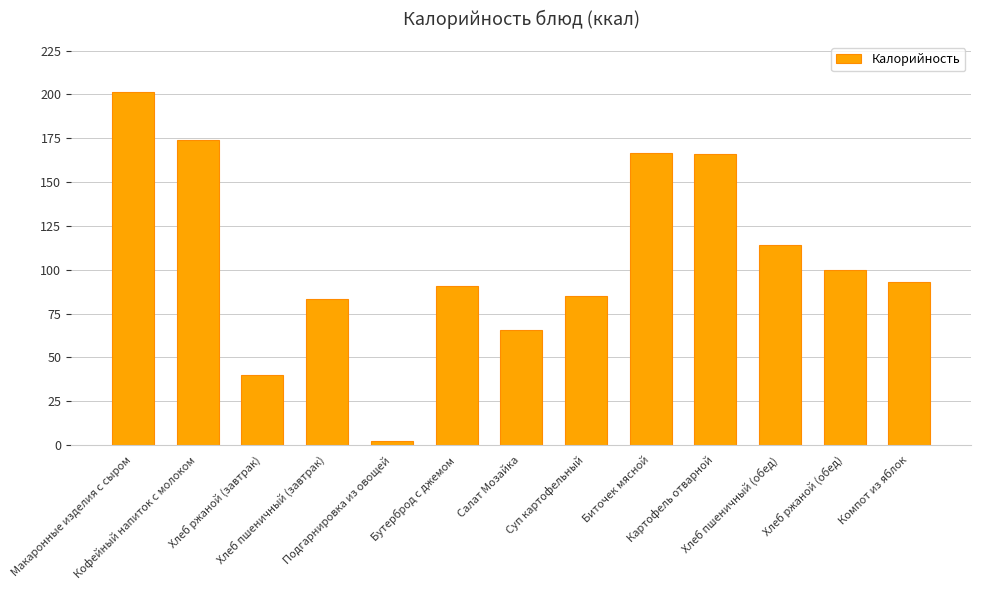

What is the label of the 10th bar from the right?

Хлеб пшеничный (завтрак)